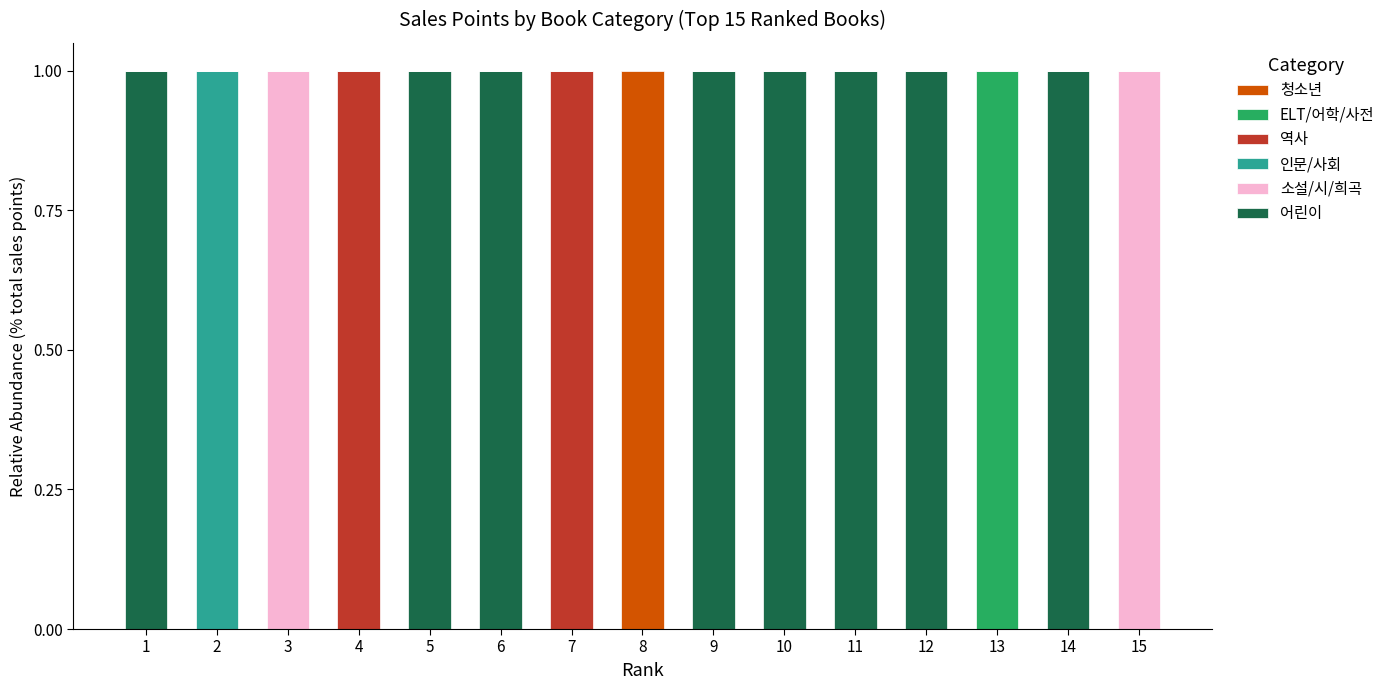

What is the sum of all 어린이 values?

8